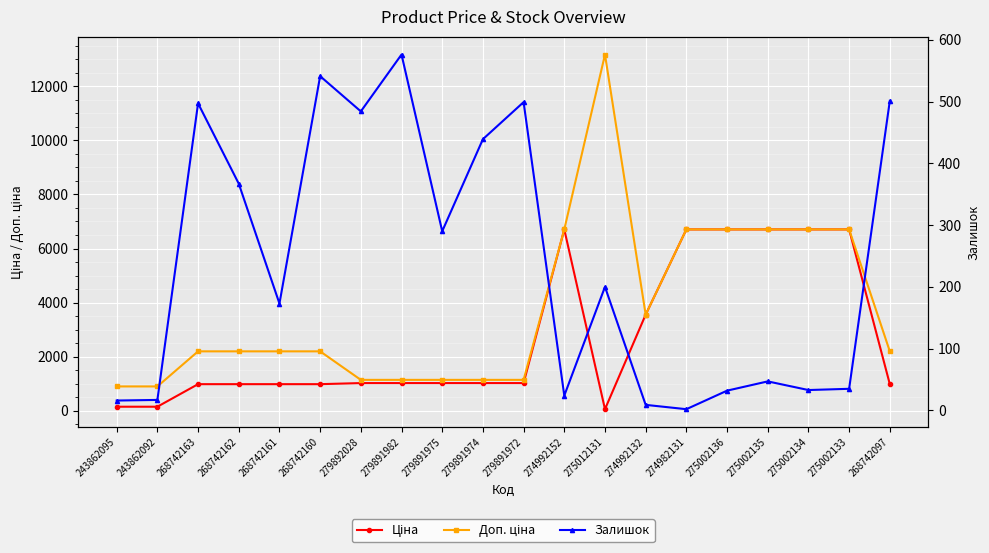

What is the difference between the maximum and minimum values in the Доп. ціна series?

12271.5